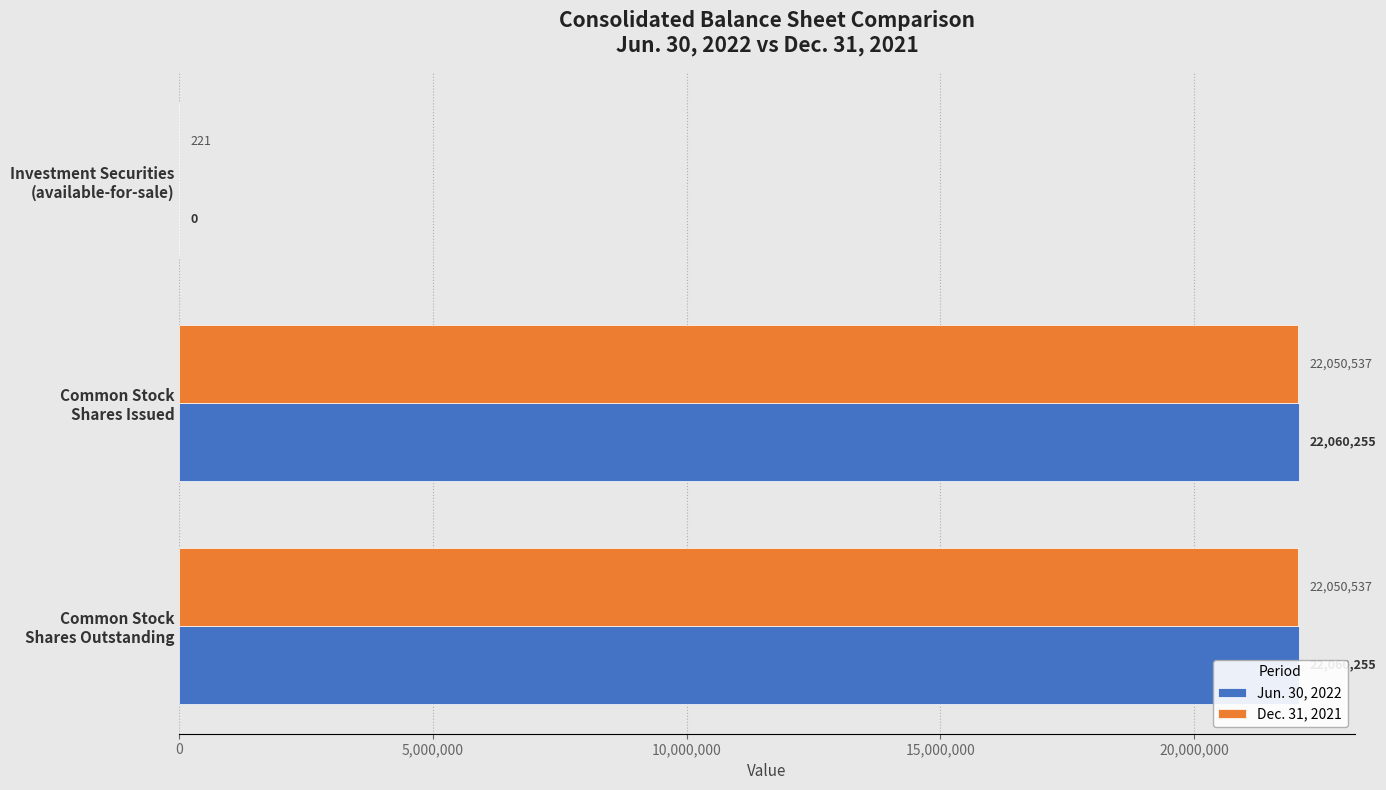

The Jun. 30, 2022 series shows 22060255 at Common Stock Shares Outstanding. True or false?

True